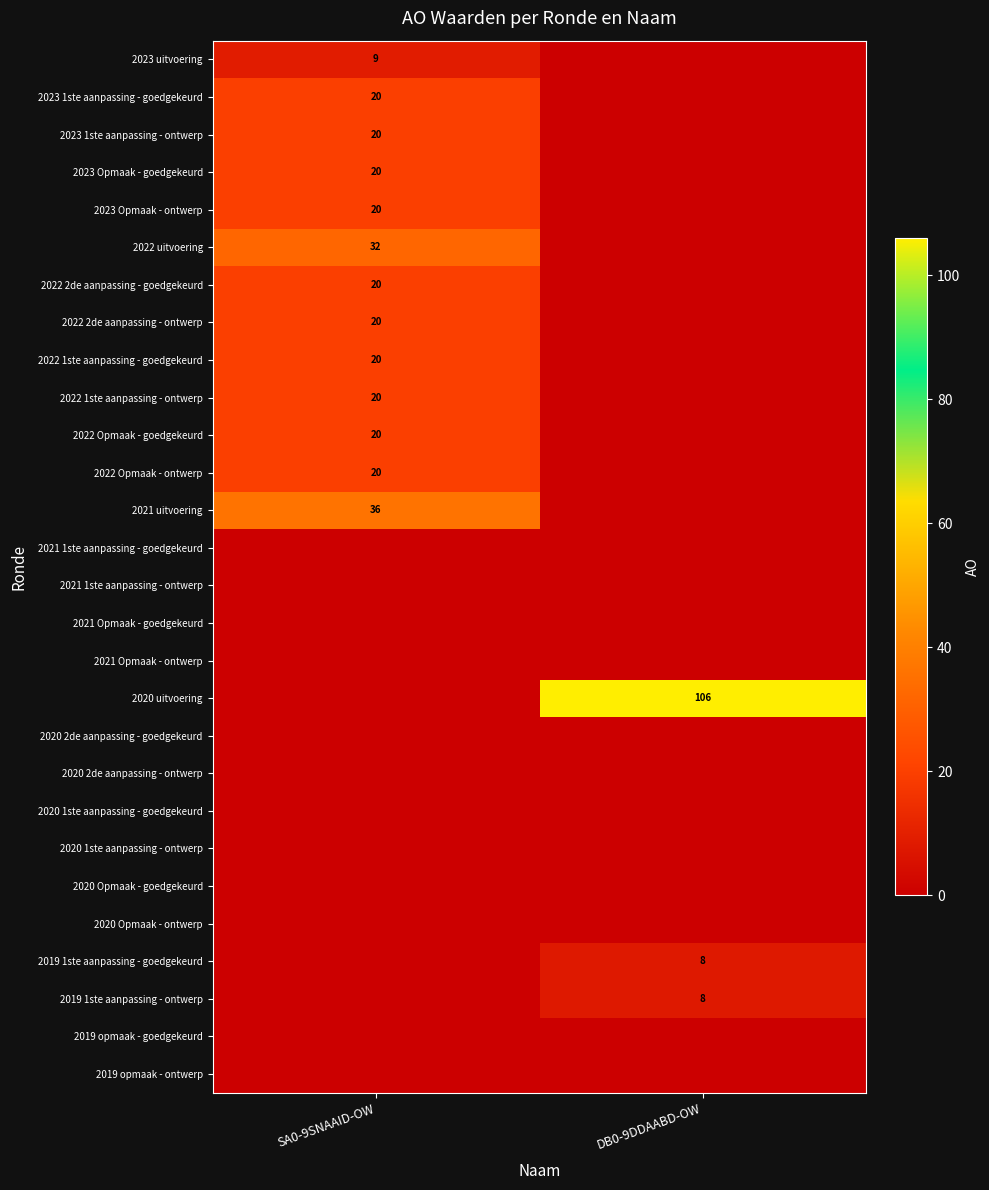

True or false: 2022 Opmaak - ontwerp has a value of 20 at SA0-9SNAAID-OW.

True